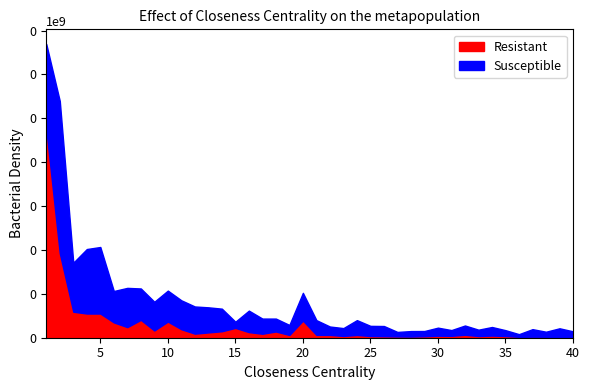

Reading left to right, list all the values displayed in this chart.

Resistant: 1=23773	2=9625	3=2963	4=2756	5=2754	6=1746	7=1207	8=2036	9=828	10=1839	11=970	12=465	13=604	14=739	15=1121	16=639	17=455	18=710	19=313	20=1953	21=326	22=318	23=203	24=312	25=193	26=171	27=141	28=131	29=167	30=229	31=218	32=335	33=193	34=246	35=193	36=102	37=115	38=108	39=90	40=58
Susceptible: 1=33466	2=26974	3=8550	4=10105	5=10338	6=5324	7=5679	8=5613	9=4099	10=5368	11=4263	12=3560	13=3464	14=3312	15=1822	16=3088	17=2182	18=2180	19=1455	20=5113	21=2002	22=1277	23=1097	24=2005	25=1351	26=1334	27=661	28=757	29=764	30=1147	31=872	32=1392	33=917	34=1222	35=860	36=406	37=976	38=684	39=1074	40=730